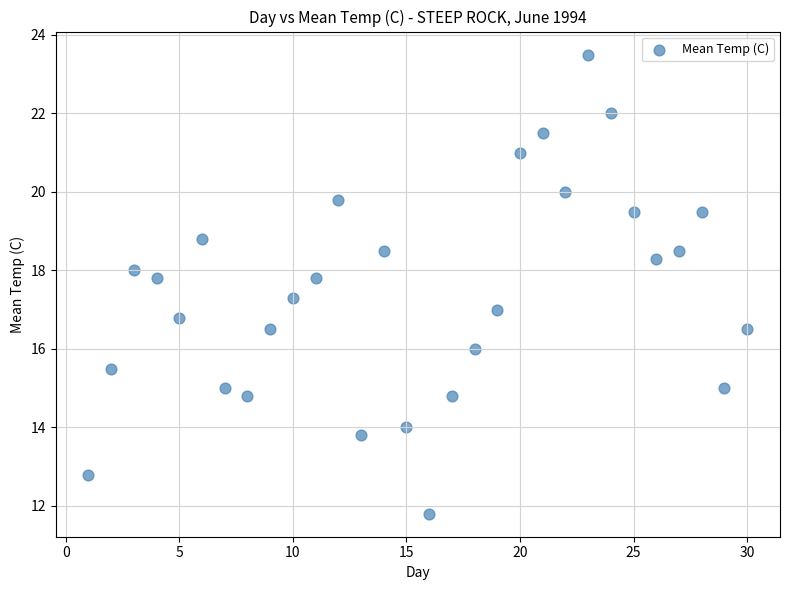

What is the range of X values (max minus min)?

29.0